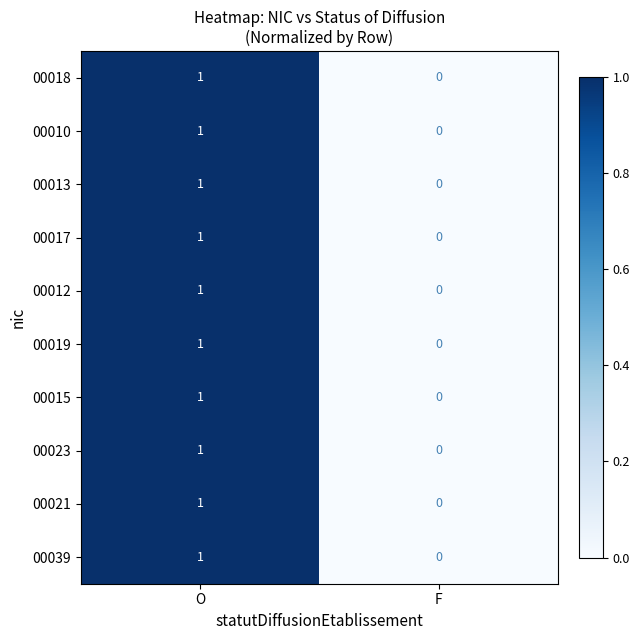

The 00010 series shows 1 at O. True or false?

True